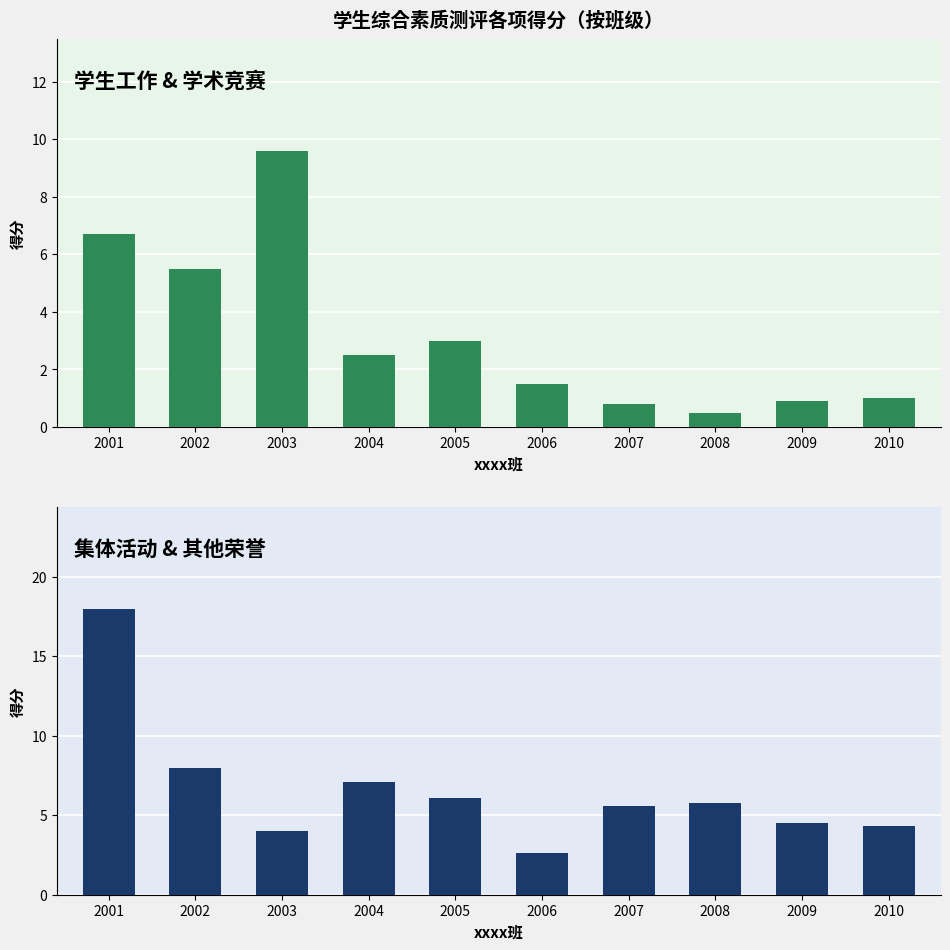

The 集体活动+其他荣誉 series shows 4.9 at 2004. True or false?

False